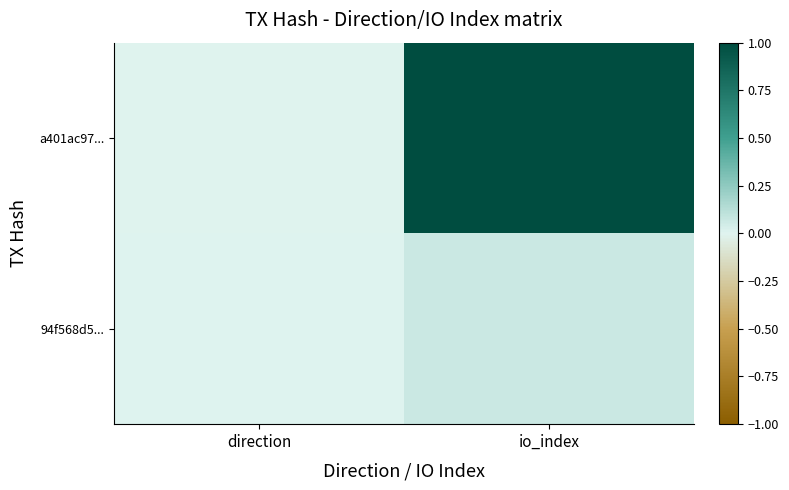

What is the difference between the highest and lowest values at io_index?

0.9